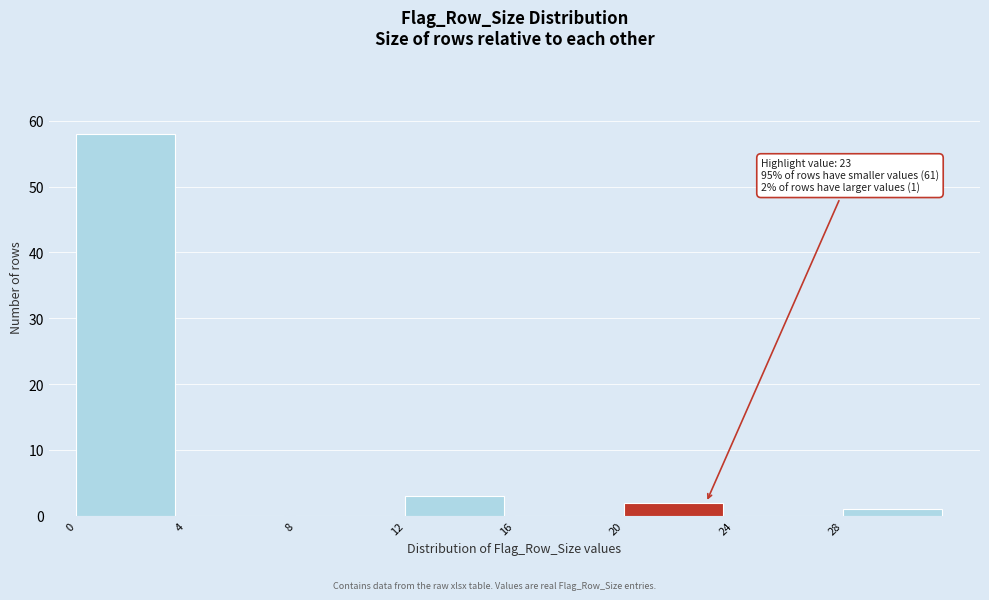

Over which range of the x-axis is the bar tallest?

0 to 4